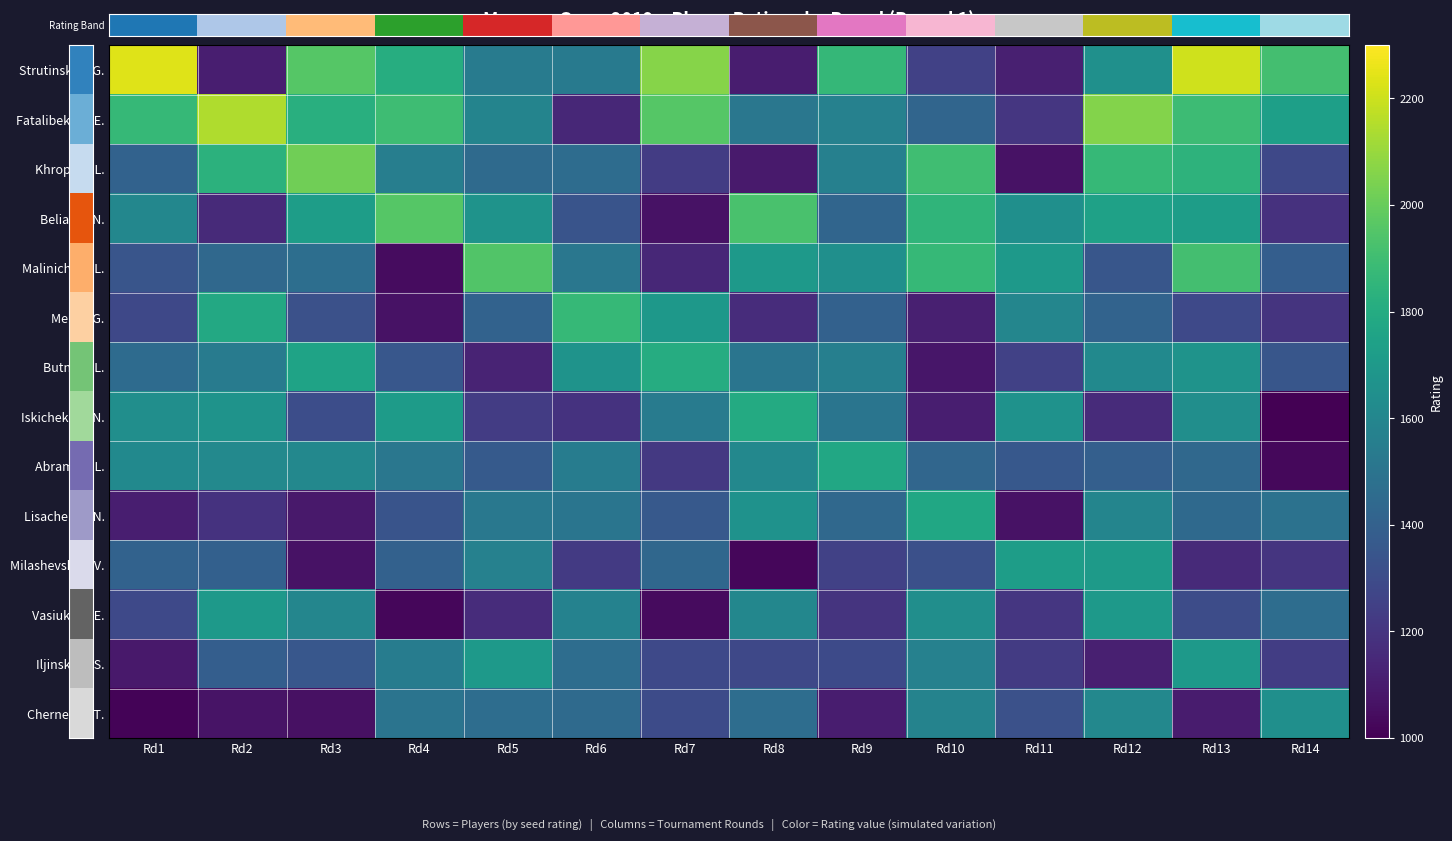

Reading left to right, extract all data points from this chart.

Strutinskaia G.: Rd1=2239	Rd2=1110	Rd3=1958	Rd4=1811	Rd5=1543	Rd6=1536	Rd7=2063	Rd8=1106	Rd9=1864	Rd10=1249	Rd11=1116	Rd12=1652	Rd13=2208	Rd14=1911
Fatalibekova E.: Rd1=1869	Rd2=2143	Rd3=1820	Rd4=1898	Rd5=1586	Rd6=1146	Rd7=1959	Rd8=1514	Rd9=1571	Rd10=1423	Rd11=1208	Rd12=2059	Rd13=1893	Rd14=1735
Khropova L.: Rd1=1409	Rd2=1837	Rd3=2018	Rd4=1555	Rd5=1451	Rd6=1458	Rd7=1231	Rd8=1093	Rd9=1564	Rd10=1903	Rd11=1064	Rd12=1873	Rd13=1842	Rd14=1281
Beliaeva N.: Rd1=1603	Rd2=1157	Rd3=1724	Rd4=1956	Rd5=1669	Rd6=1338	Rd7=1064	Rd8=1927	Rd9=1426	Rd10=1853	Rd11=1648	Rd12=1744	Rd13=1726	Rd14=1186
Malinicheva L.: Rd1=1343	Rd2=1441	Rd3=1470	Rd4=1041	Rd5=1945	Rd6=1516	Rd7=1145	Rd8=1702	Rd9=1645	Rd10=1871	Rd11=1703	Rd12=1346	Rd13=1914	Rd14=1388
Melnik G.: Rd1=1283	Rd2=1787	Rd3=1322	Rd4=1066	Rd5=1408	Rd6=1870	Rd7=1692	Rd8=1164	Rd9=1402	Rd10=1113	Rd11=1597	Rd12=1413	Rd13=1287	Rd14=1197
Butneva L.: Rd1=1454	Rd2=1539	Rd3=1756	Rd4=1351	Rd5=1129	Rd6=1670	Rd7=1805	Rd8=1506	Rd9=1563	Rd10=1078	Rd11=1251	Rd12=1618	Rd13=1669	Rd14=1350
Iskichekova N.: Rd1=1641	Rd2=1670	Rd3=1308	Rd4=1715	Rd5=1229	Rd6=1190	Rd7=1543	Rd8=1797	Rd9=1507	Rd10=1111	Rd11=1663	Rd12=1159	Rd13=1641	Rd14=1005
Abramjan L.: Rd1=1619	Rd2=1611	Rd3=1606	Rd4=1516	Rd5=1366	Rd6=1547	Rd7=1215	Rd8=1606	Rd9=1777	Rd10=1431	Rd11=1356	Rd12=1392	Rd13=1441	Rd14=1028
Lisachenko N.: Rd1=1108	Rd2=1190	Rd3=1088	Rd4=1340	Rd5=1518	Rd6=1507	Rd7=1365	Rd8=1662	Rd9=1438	Rd10=1775	Rd11=1061	Rd12=1592	Rd13=1445	Rd14=1491
Milashevskaja V.: Rd1=1408	Rd2=1399	Rd3=1065	Rd4=1403	Rd5=1573	Rd6=1219	Rd7=1435	Rd8=1022	Rd9=1250	Rd10=1315	Rd11=1722	Rd12=1709	Rd13=1154	Rd14=1199
Vasiukova E.: Rd1=1286	Rd2=1696	Rd3=1599	Rd4=1024	Rd5=1164	Rd6=1576	Rd7=1040	Rd8=1600	Rd9=1197	Rd10=1644	Rd11=1206	Rd12=1702	Rd13=1304	Rd14=1464
Iljinskaya S.: Rd1=1088	Rd2=1389	Rd3=1353	Rd4=1548	Rd5=1697	Rd6=1465	Rd7=1286	Rd8=1284	Rd9=1292	Rd10=1569	Rd11=1224	Rd12=1116	Rd13=1700	Rd14=1234
Chernenko T.: Rd1=1014	Rd2=1068	Rd3=1058	Rd4=1499	Rd5=1467	Rd6=1450	Rd7=1298	Rd8=1463	Rd9=1104	Rd10=1582	Rd11=1324	Rd12=1606	Rd13=1098	Rd14=1647